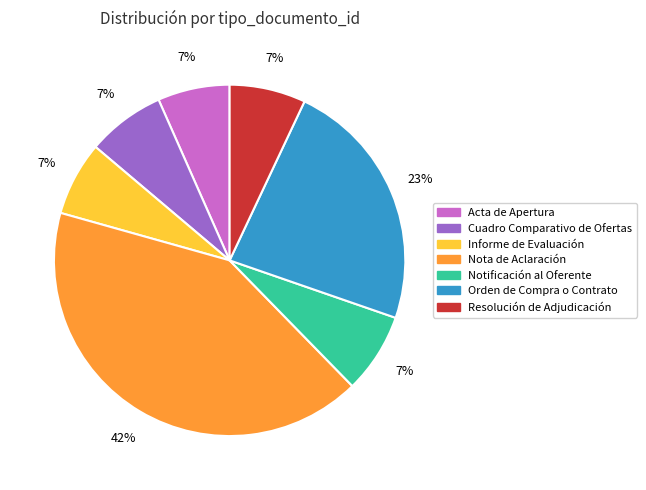

Is it true that Notificación al Oferente is 16% of the pie?

False